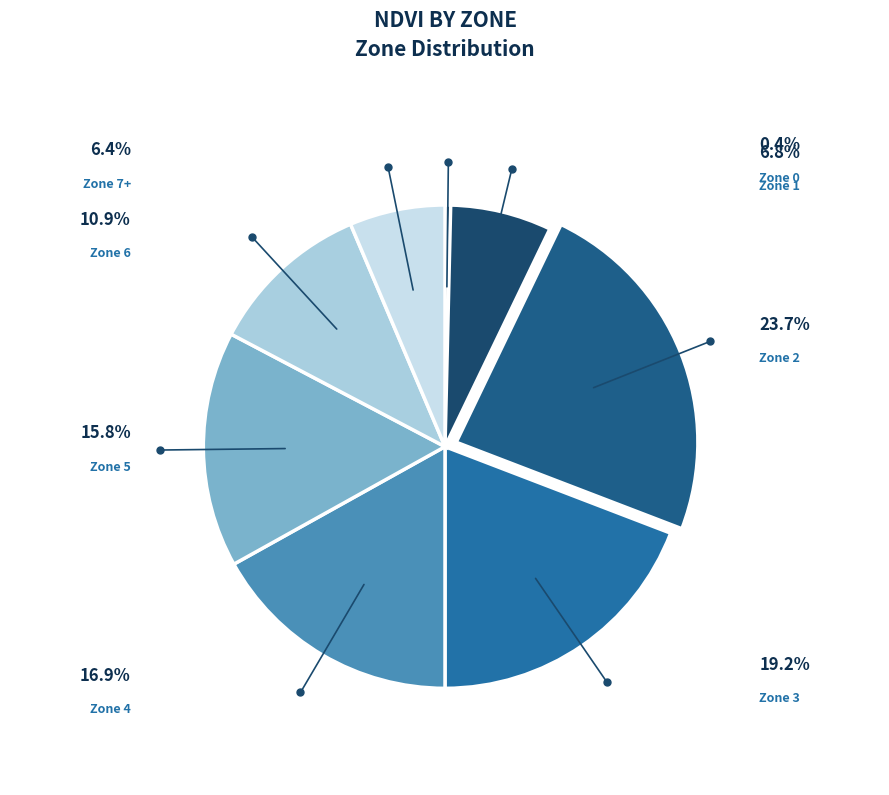

How many slices are in this pie chart?

8